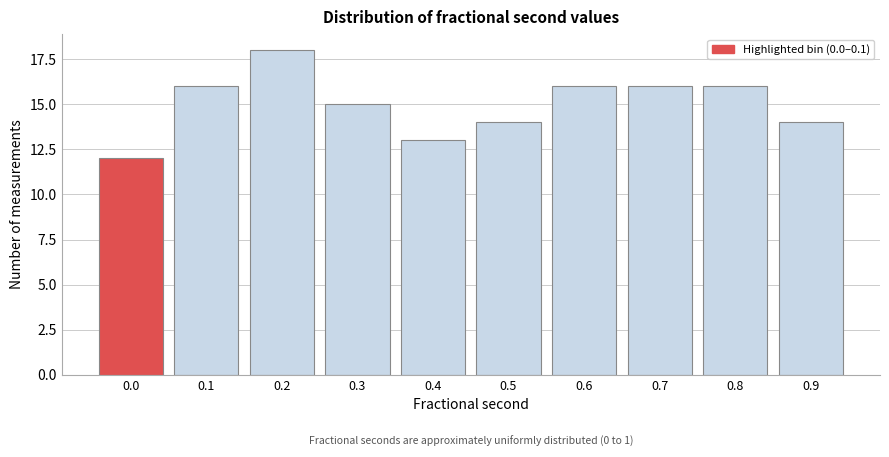

Reading left to right, extract all data points from this chart.

12	16	18	15	13	14	16	16	16	14